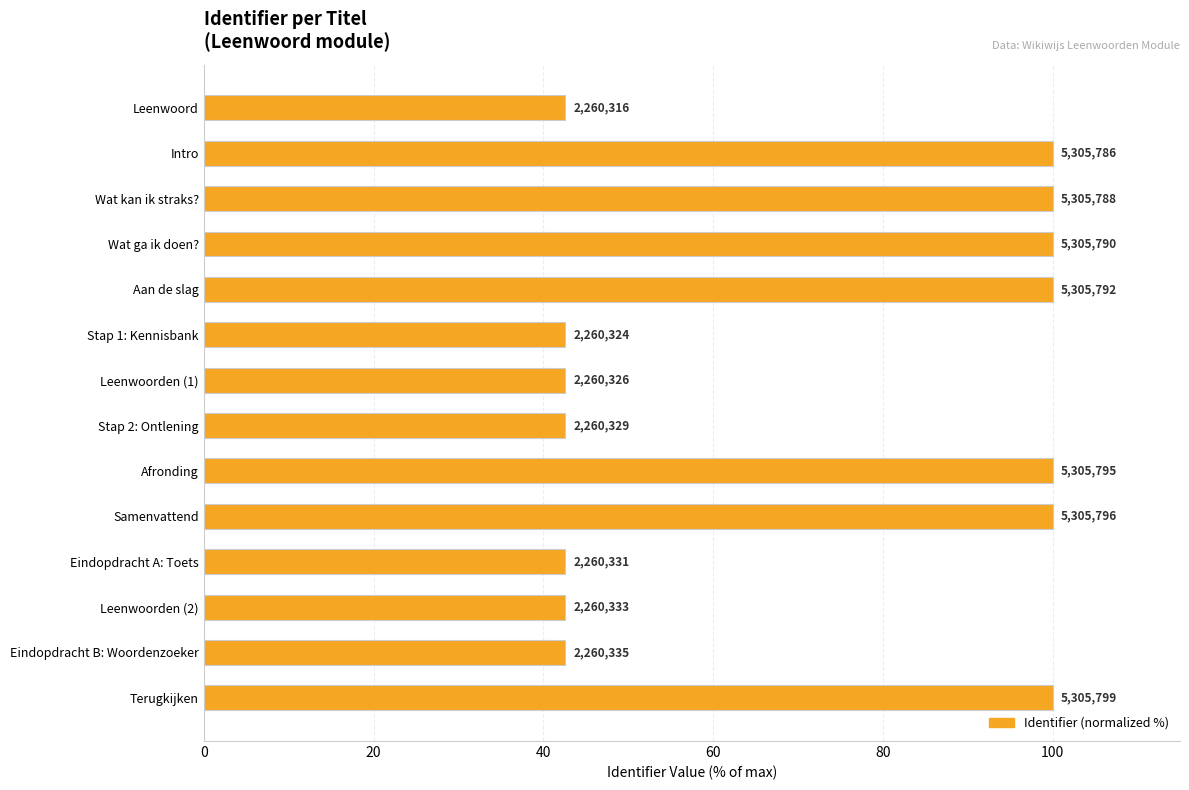

Are the bars horizontal?

Yes